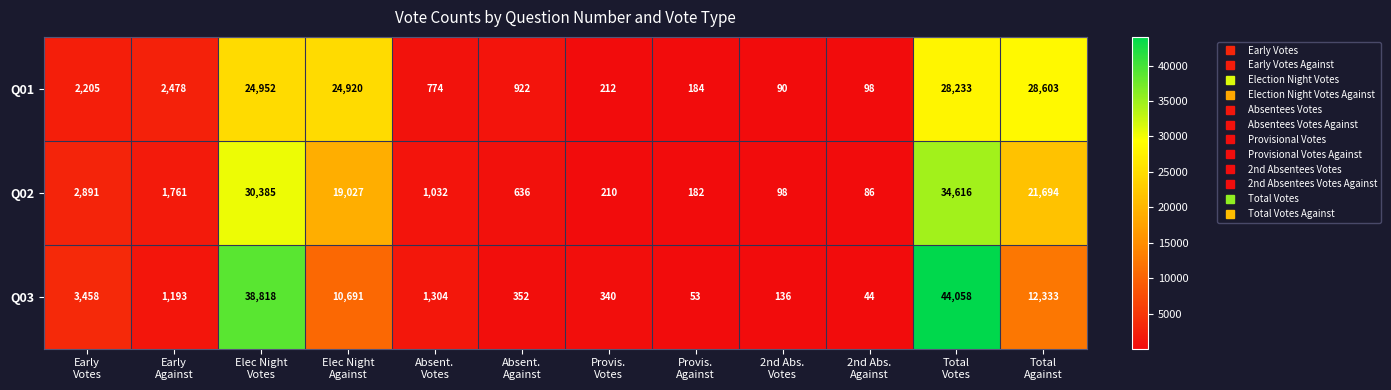

Rank the series by their average value, from highest to lowest.

Q01, Q03, Q02